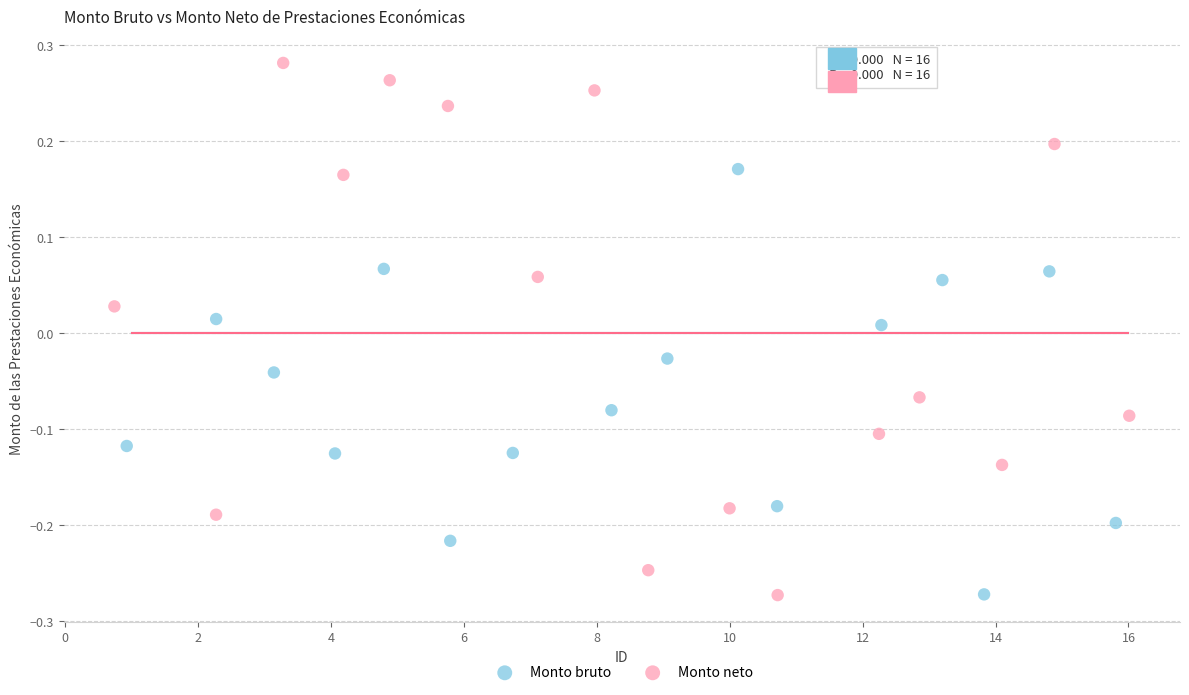

Which series has the widest spread of Y values?

Monto neto